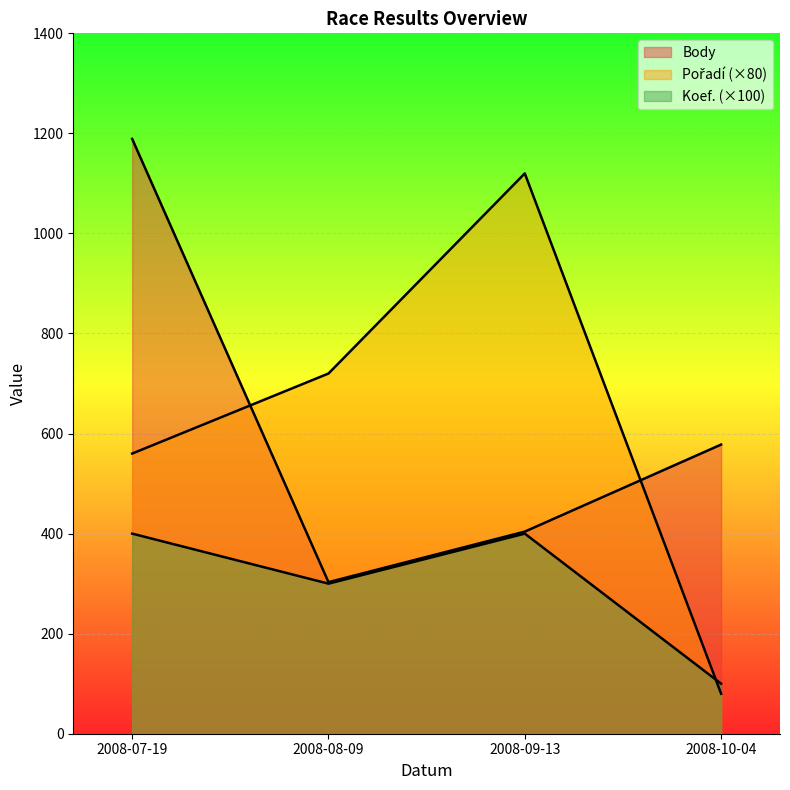

How many distinct data groups are displayed?

3